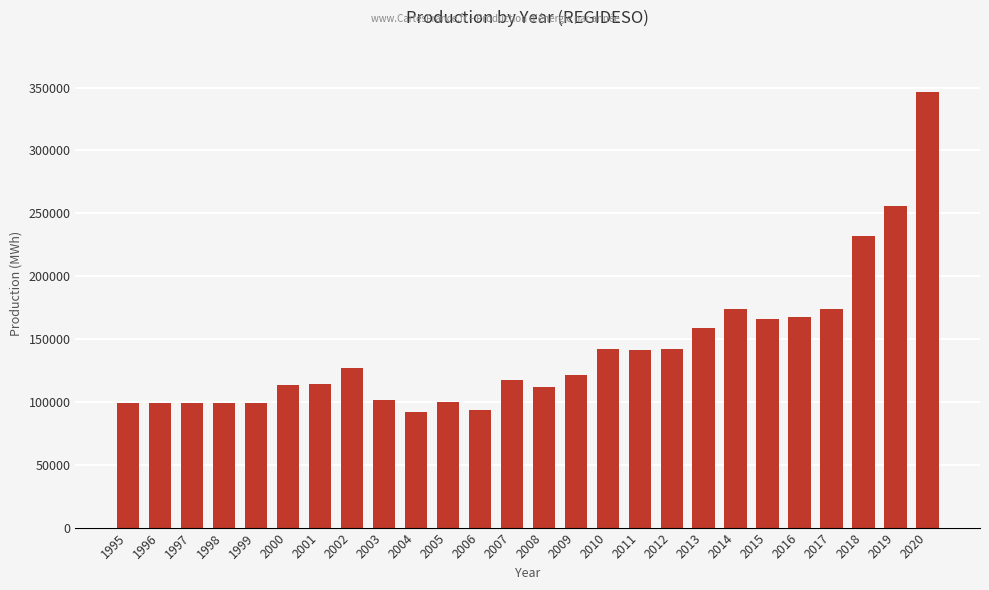

What is the change in value from 1997 to 2010?

+42655.4